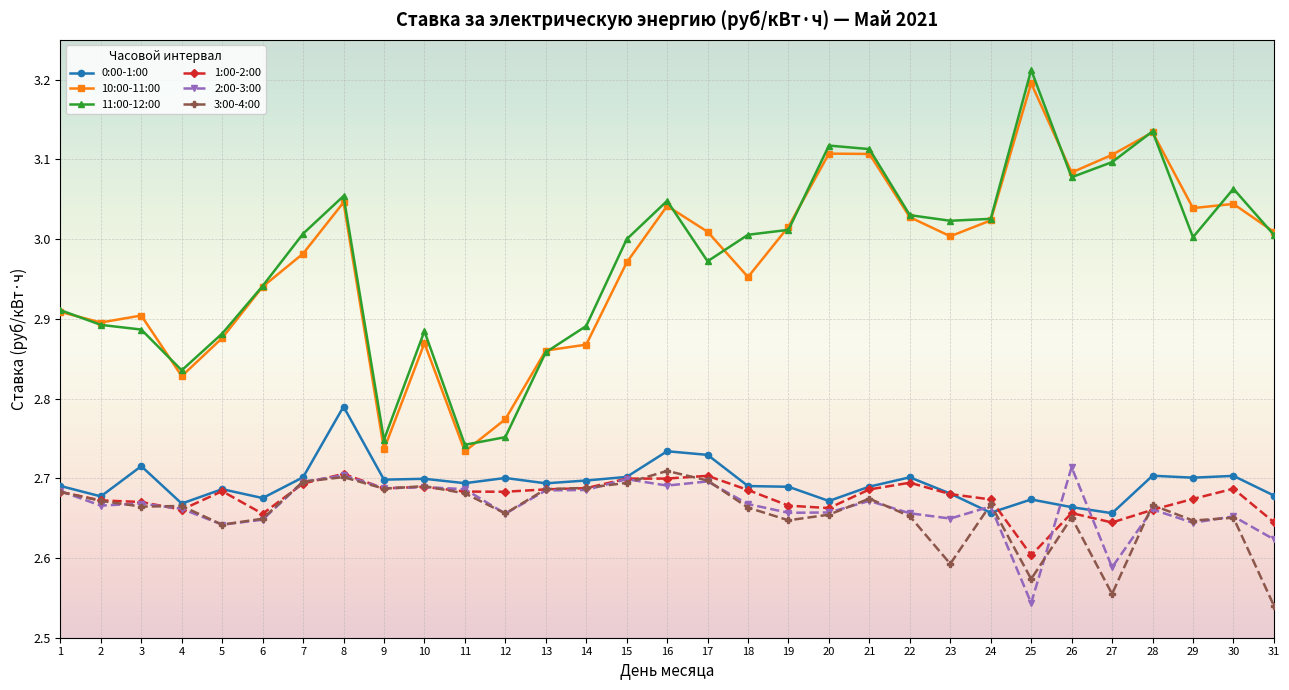

True or false: 10:00-11:00 and 3:00-4:00 intersect in this chart.

False